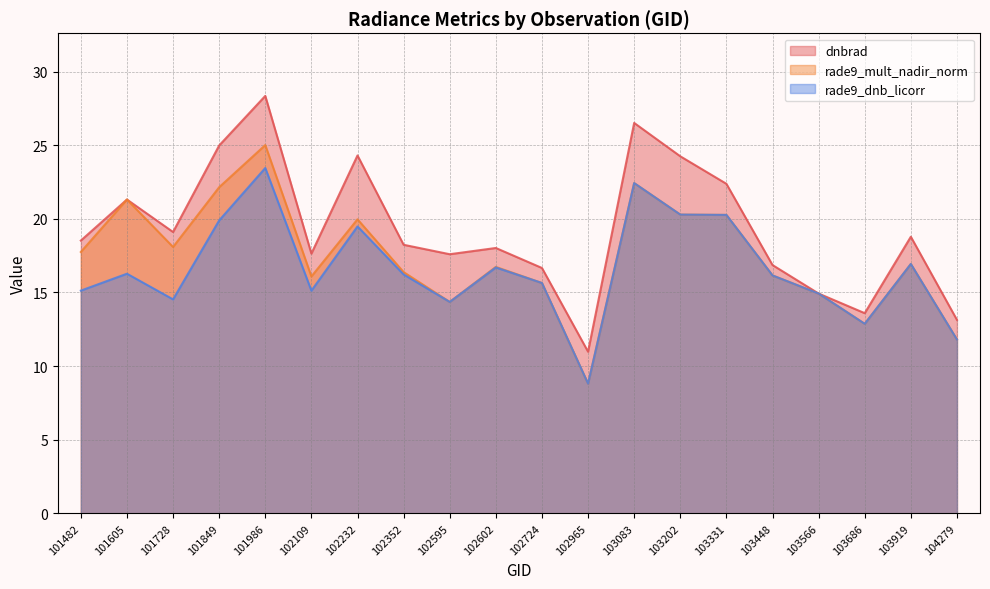

At which label does rade9_mult_nadir_norm reach its minimum?

102965